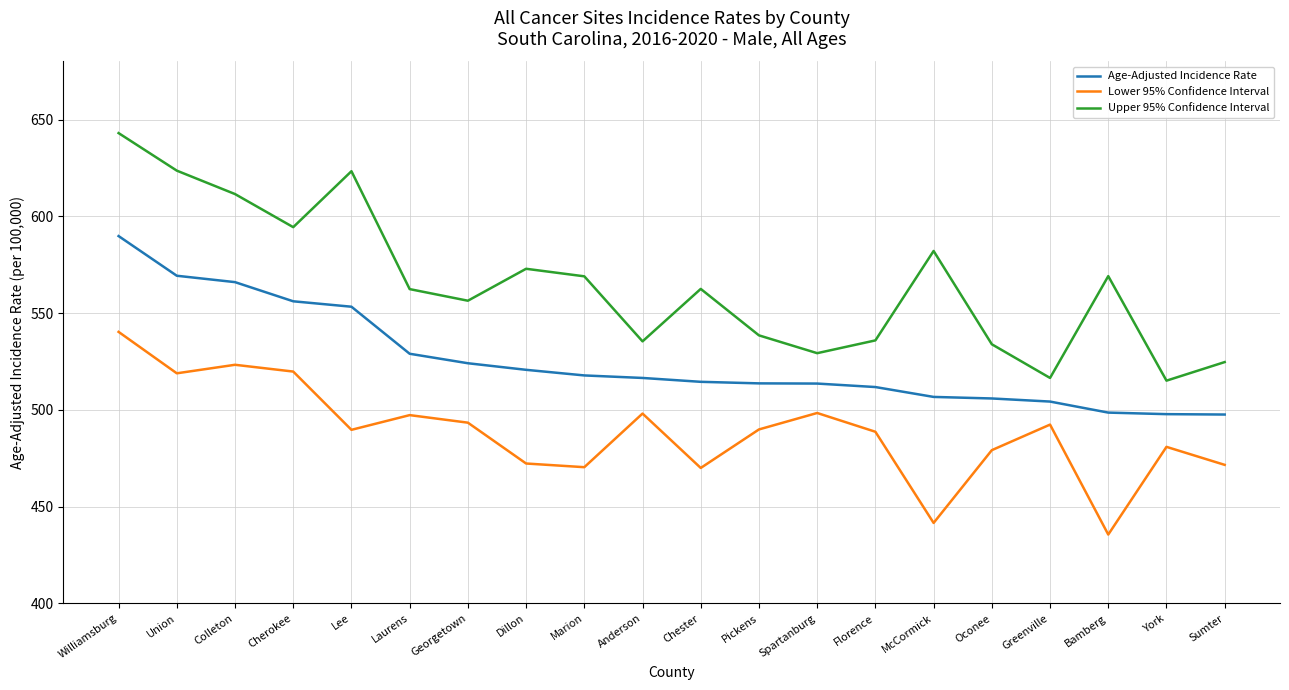

What position from the right is Chester?

10